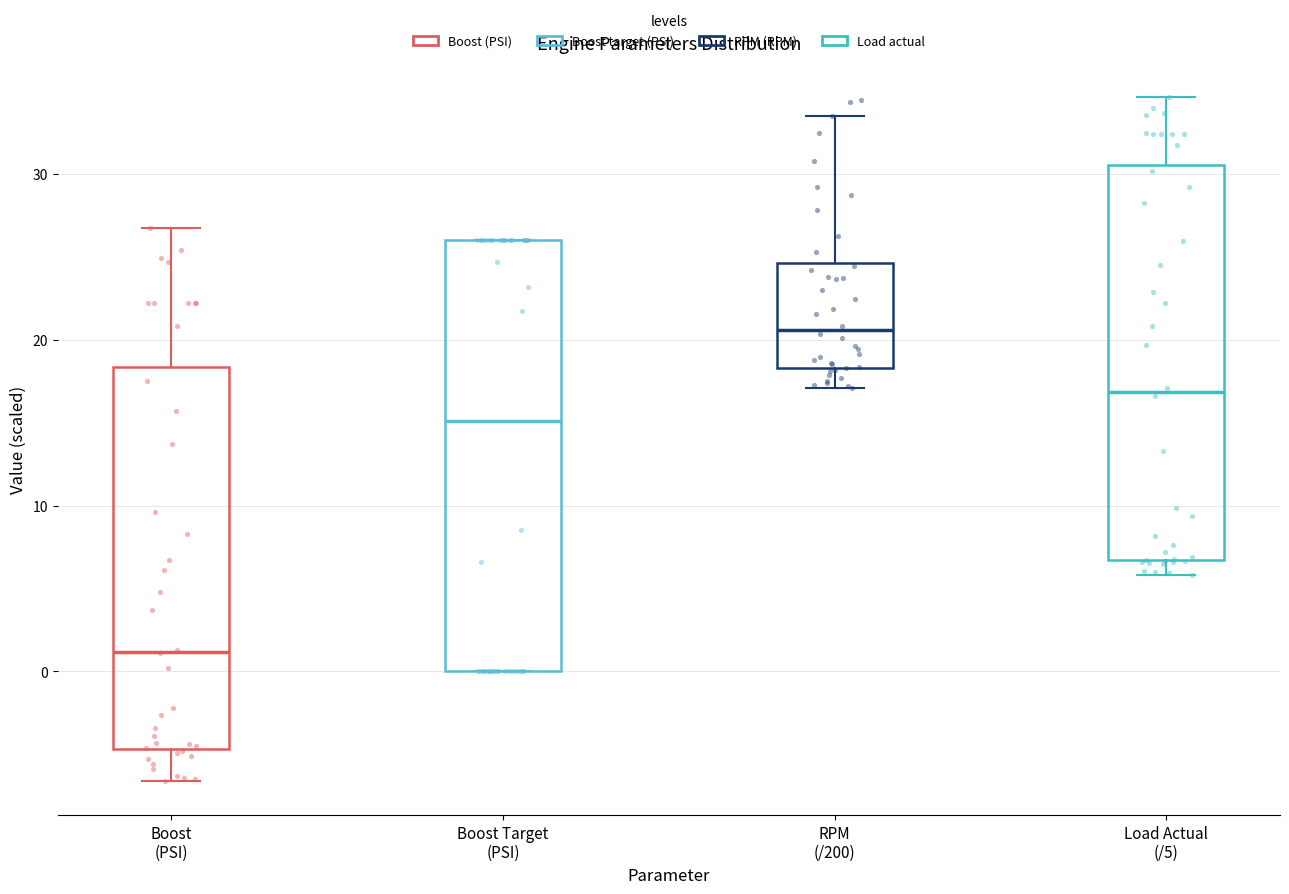

Where does the median line of the box for Boost (PSI) sit on the y-axis? The values are not printed on the chart, so give them approximately, as read against the axis.

1